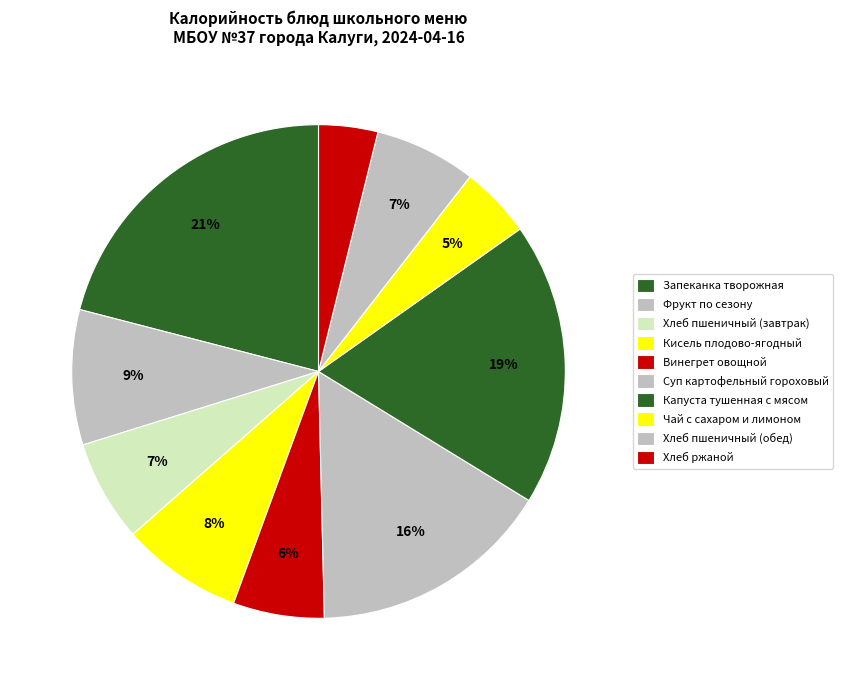

Is it true that Кисель плодово-ягодный is 19% of the pie?

False